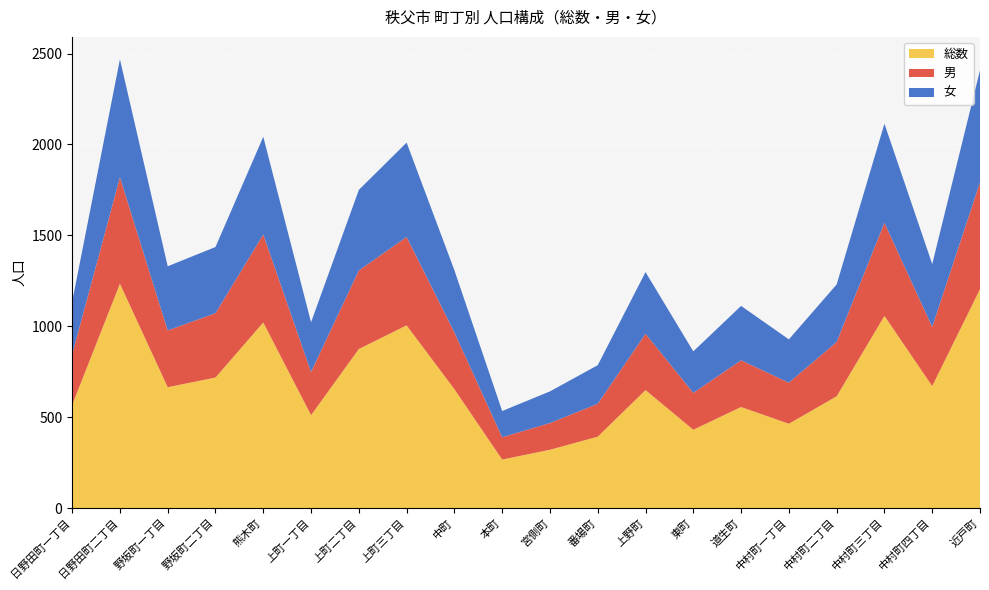

Reading right to left, extract all data points from this chart.

総数: 近戸町=1204	中村町四丁目=671	中村町三丁目=1057	中村町二丁目=615	中村町一丁目=464	道生町=556	東町=431	上野町=649	番場町=393	宮側町=321	本町=267	中町=654	上町三丁目=1005	上町二丁目=875	上町一丁目=511	熊木町=1021	野坂町二丁目=718	野坂町一丁目=665	日野田町二丁目=1234	日野田町一丁目=567
男: 近戸町=588	中村町四丁目=326	中村町三丁目=512	中村町二丁目=299	中村町一丁目=226	道生町=257	東町=203	上野町=310	番場町=181	宮側町=147	本町=123	中町=312	上町三丁目=486	上町二丁目=432	上町一丁目=238	熊木町=484	野坂町二丁目=354	野坂町一丁目=312	日野田町二丁目=586	日野田町一丁目=278
女: 近戸町=616	中村町四丁目=345	中村町三丁目=545	中村町二丁目=316	中村町一丁目=238	道生町=299	東町=228	上野町=339	番場町=212	宮側町=174	本町=144	中町=342	上町三丁目=519	上町二丁目=443	上町一丁目=273	熊木町=537	野坂町二丁目=364	野坂町一丁目=353	日野田町二丁目=648	日野田町一丁目=289